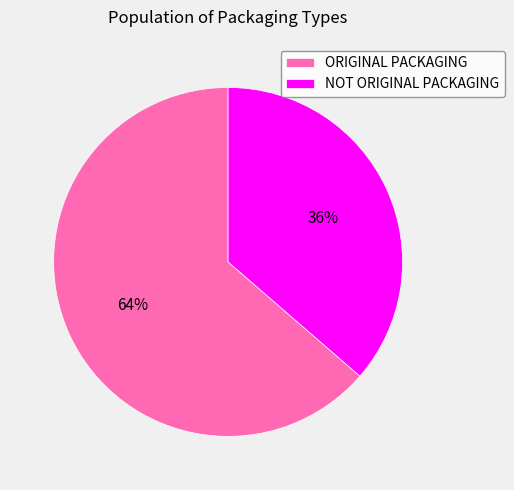

Is the sum of ORIGINAL PACKAGING and NOT ORIGINAL PACKAGING greater than half?

Yes